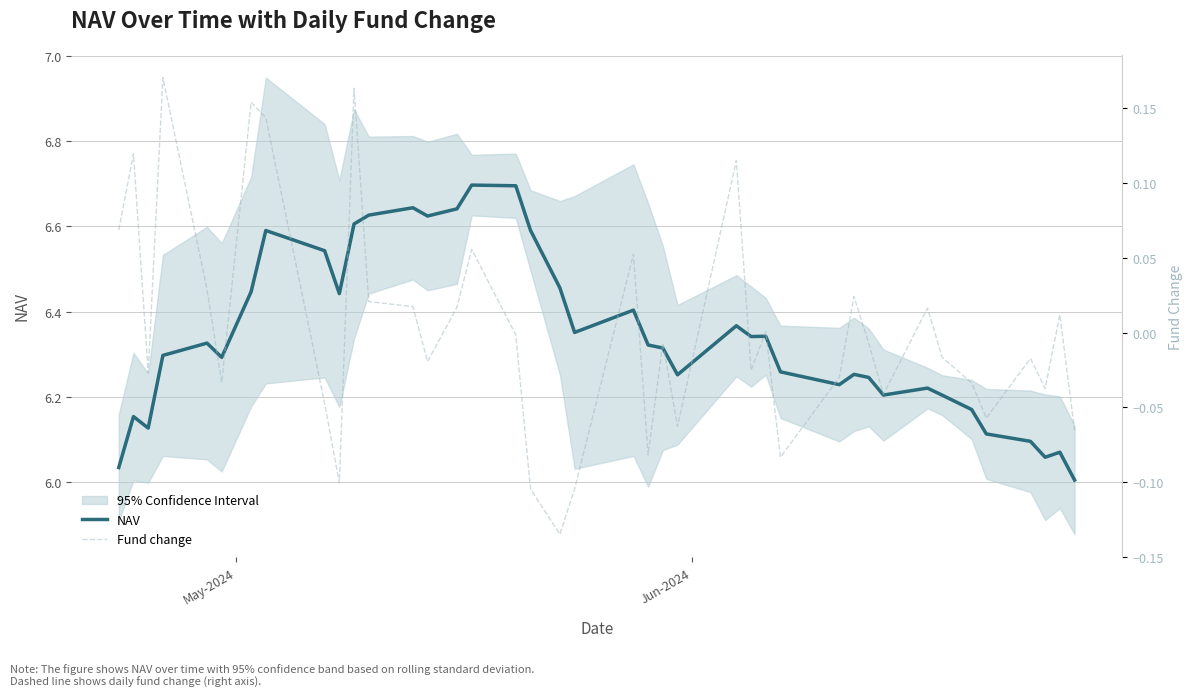

How many interior local peaks does the NAV series have?

11